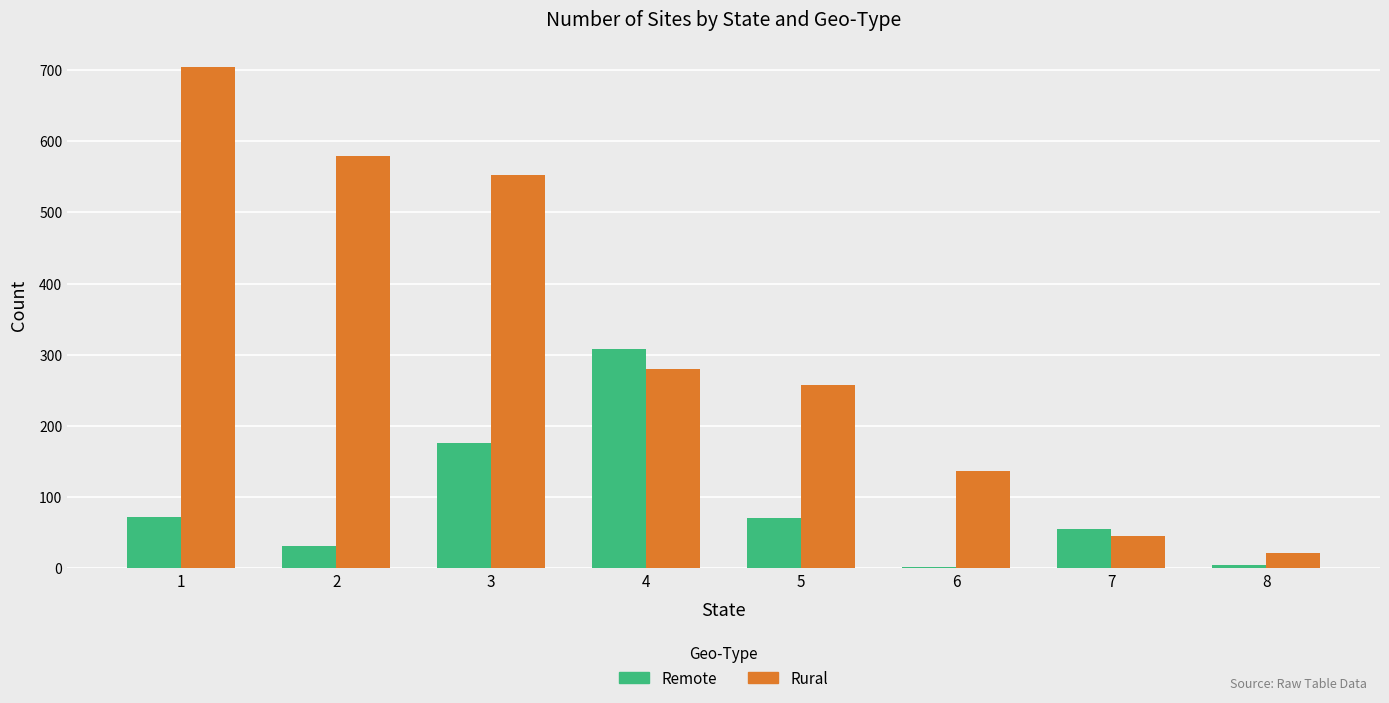

Is it true that Rural equals 70 at 6?

False